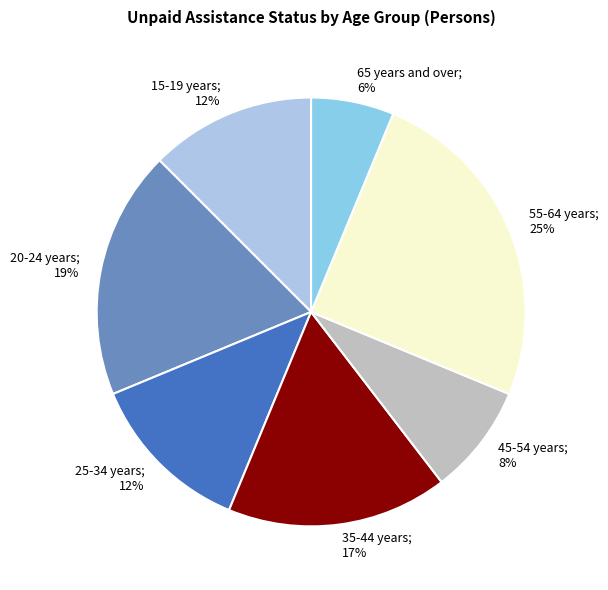

Count the number of slices in the pie.

7